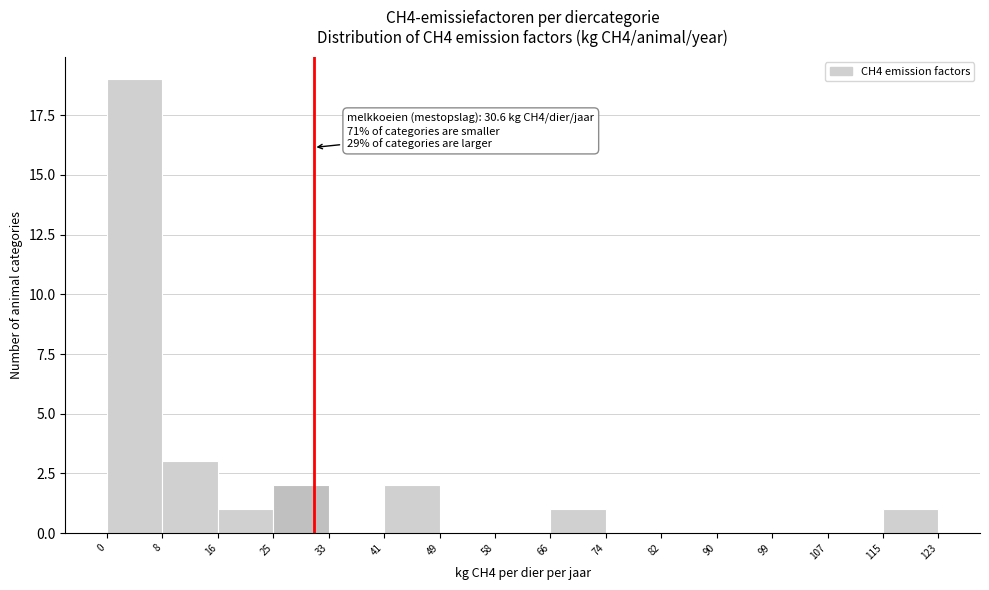

Over which range of the x-axis is the bar tallest?

0 to 8